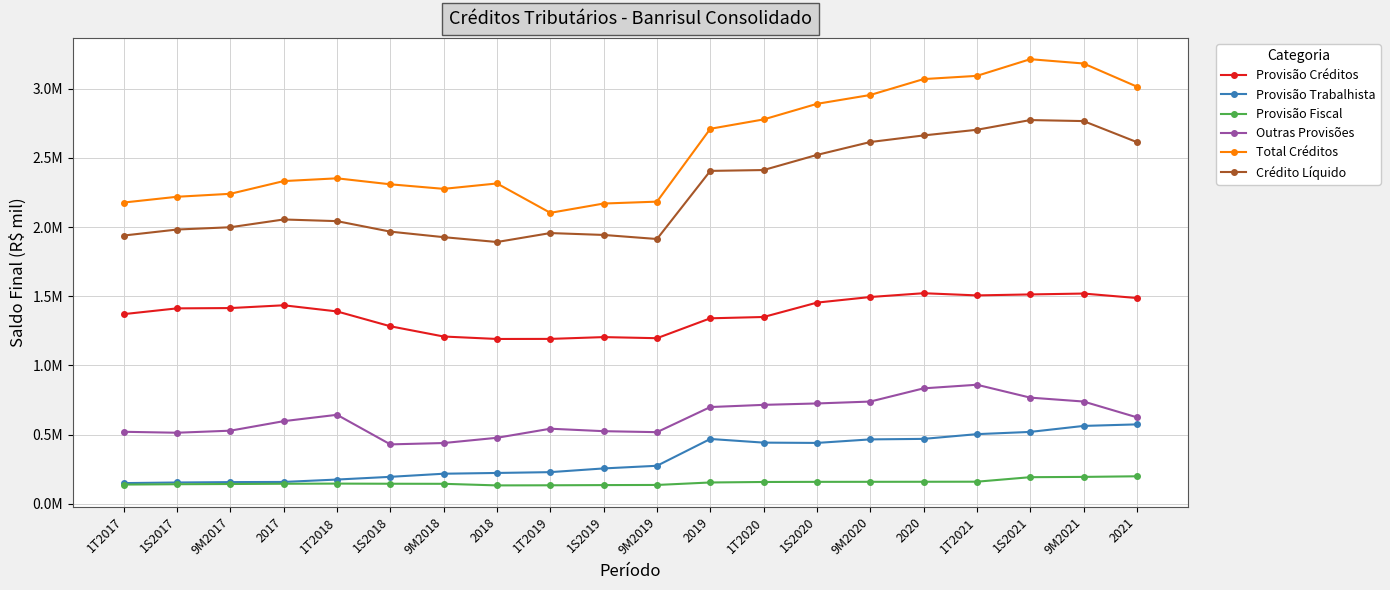

True or false: Provisão Trabalhista and Provisão Fiscal cross at least once.

False